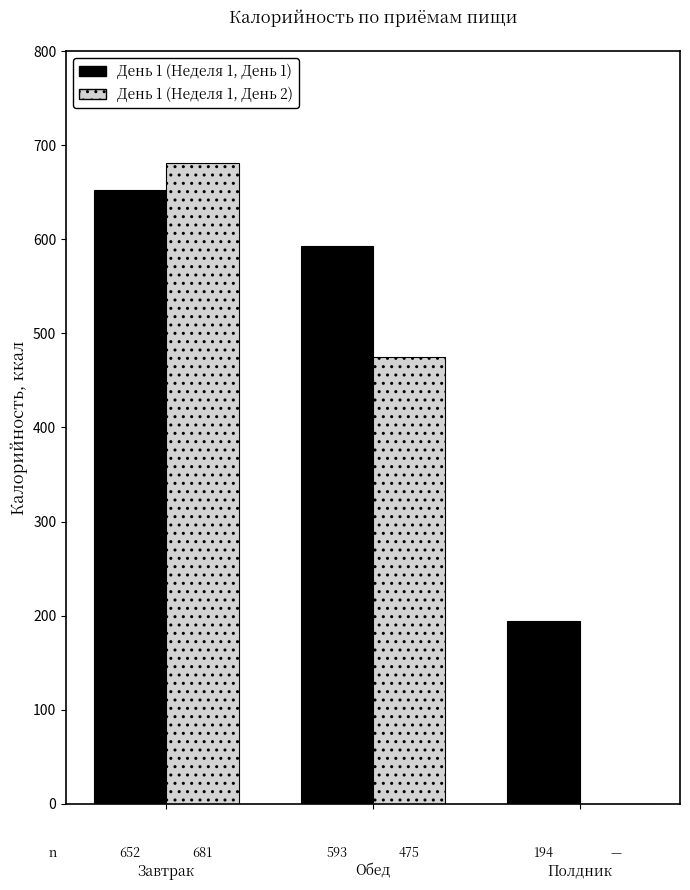

Between Обед and Полдник, which series saw the biggest shift?

День 1 (Неделя 1, День 2)